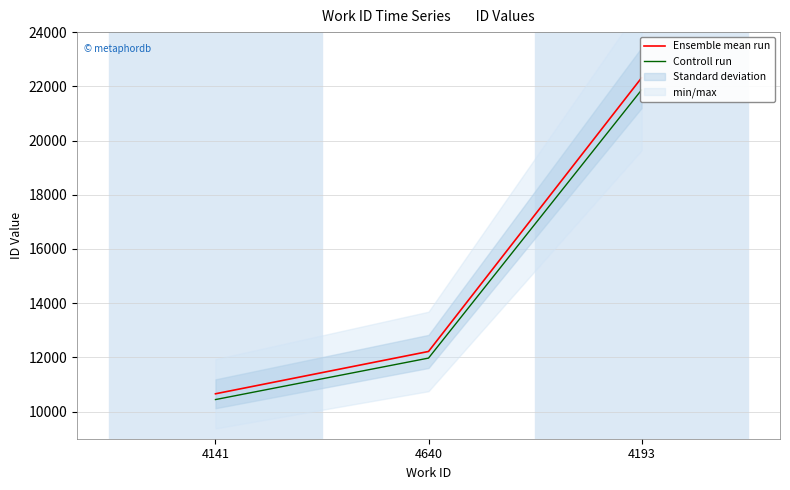

Rank the series by their maximum value, from lowest to highest.

Controll run, Ensemble mean run